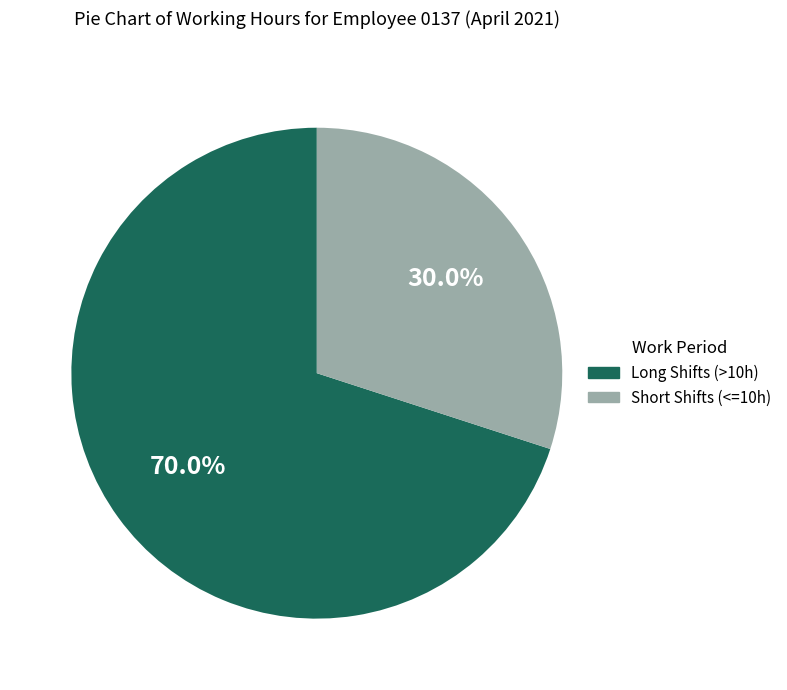

Is there a majority slice in this chart?

Yes